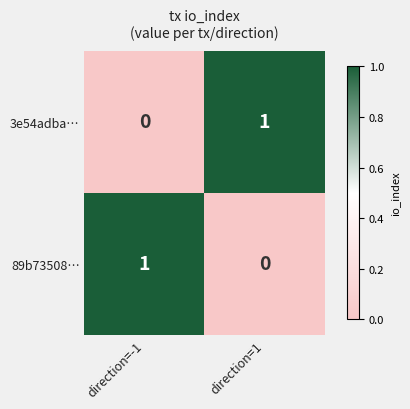

Reading right to left, what are all the values shown in this chart?

3e54adba…: 1	0
89b73508…: 0	1